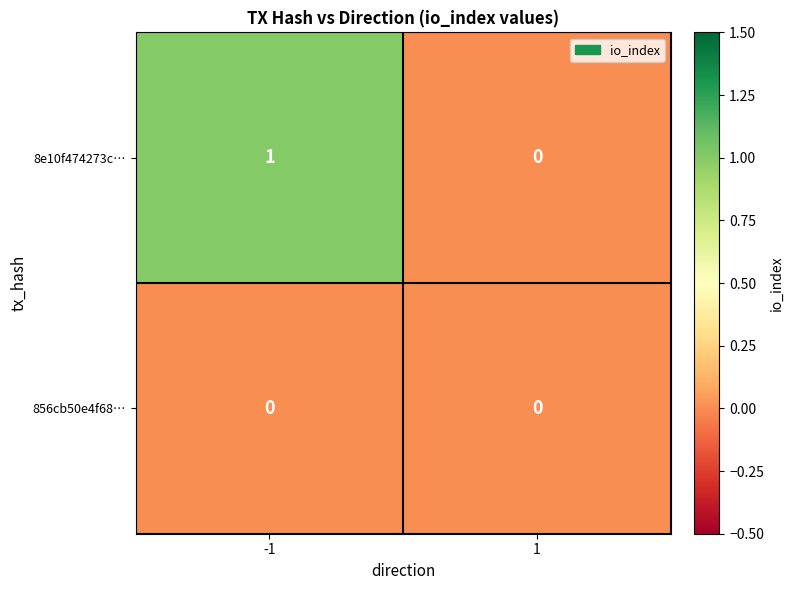

At which category is the sum across all series the highest?

-1